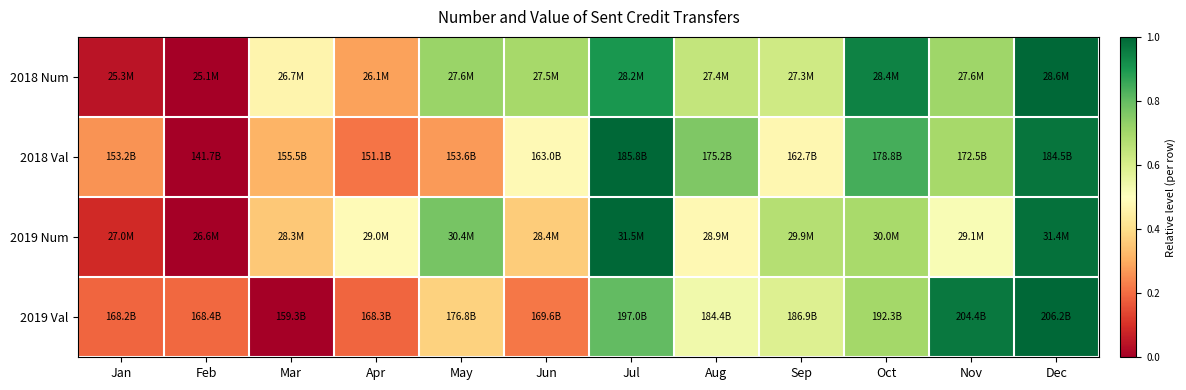

What is the difference between the highest and lowest values at Mar?

0.5